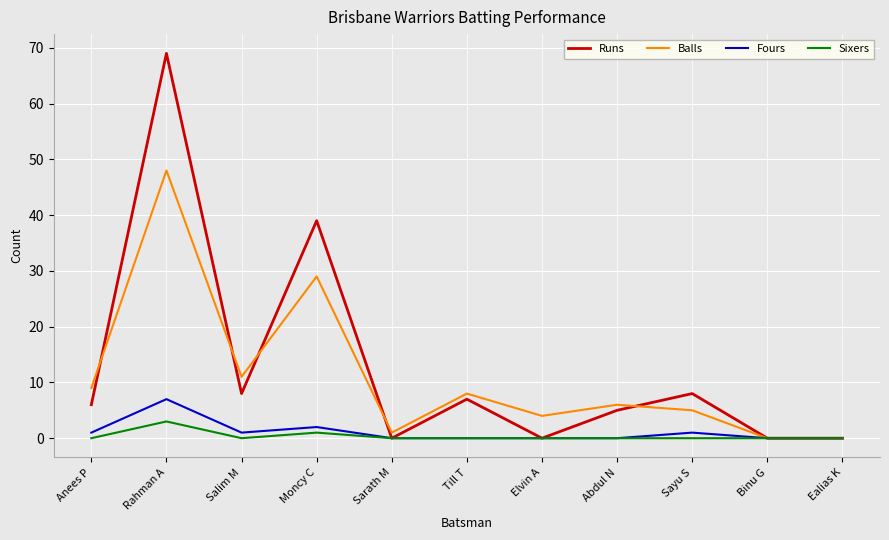

Does the chart display data point markers on the line(s)?

No